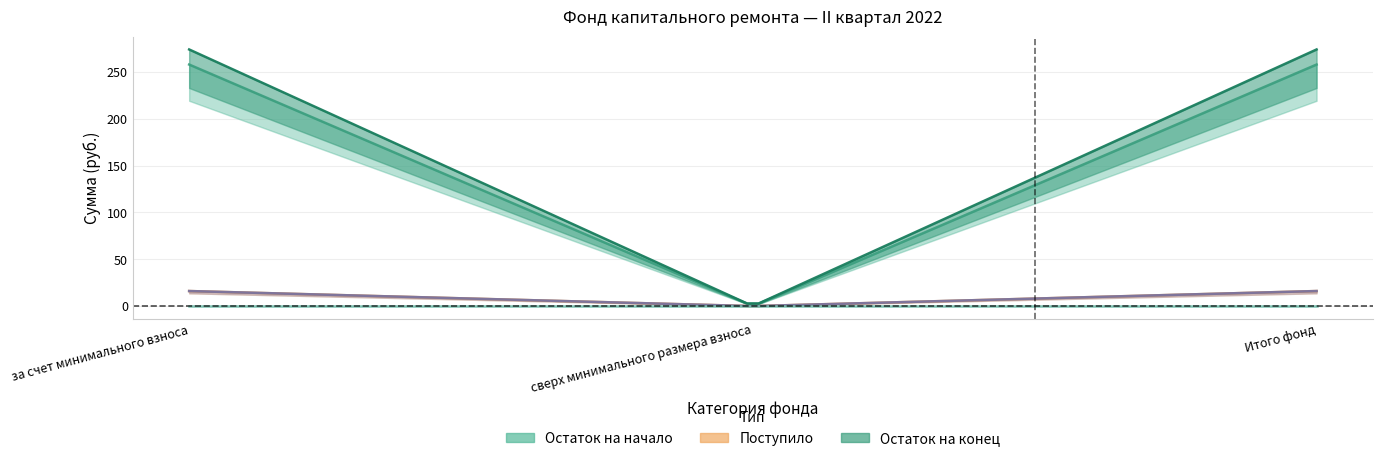

Does the chart display data point markers on the line(s)?

No